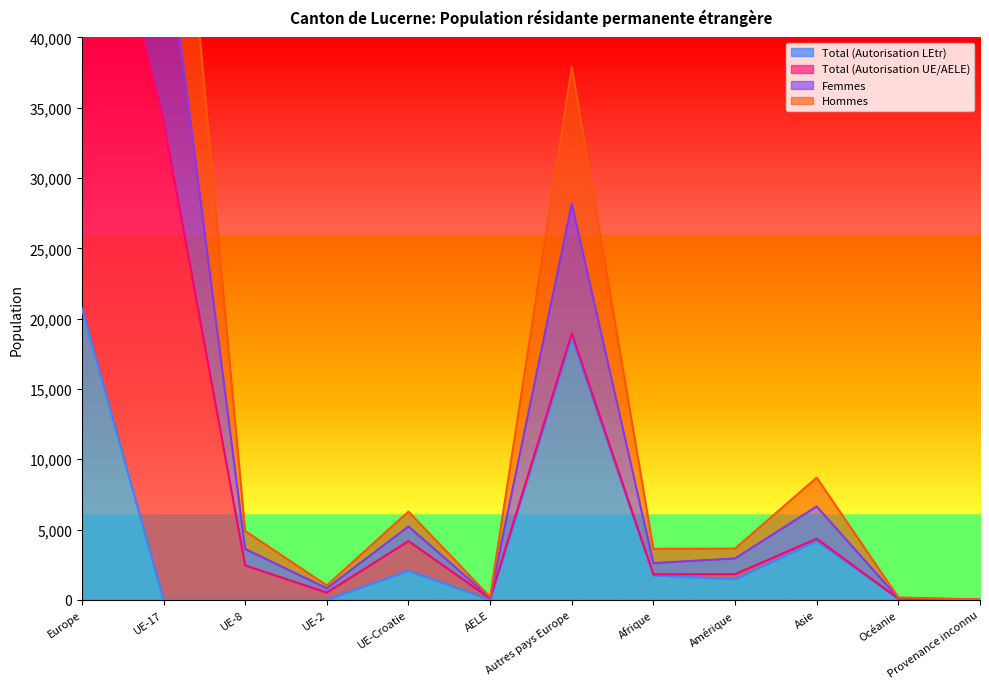

Which series has the widest spread of values?

Hommes